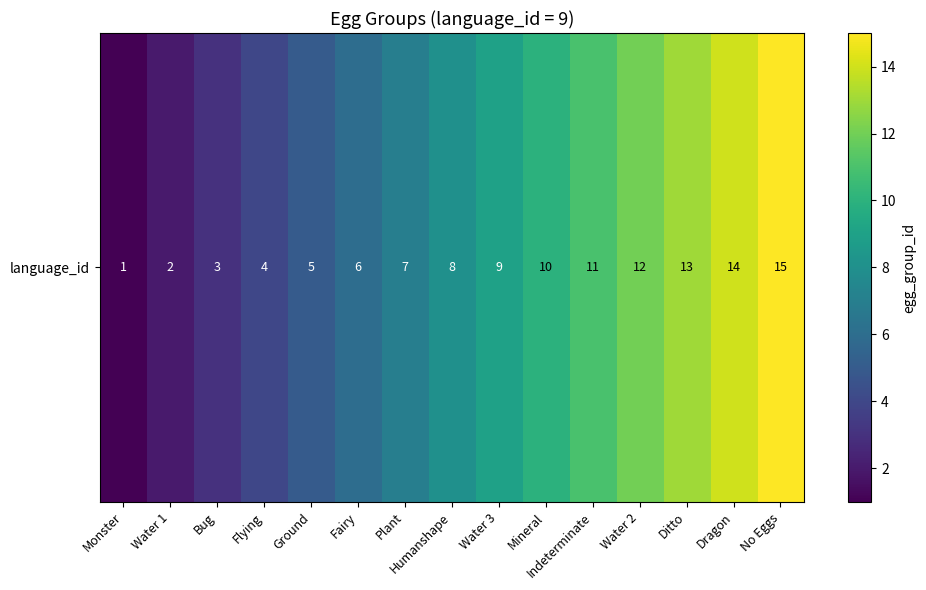

Count the number of values greater than 8.

7